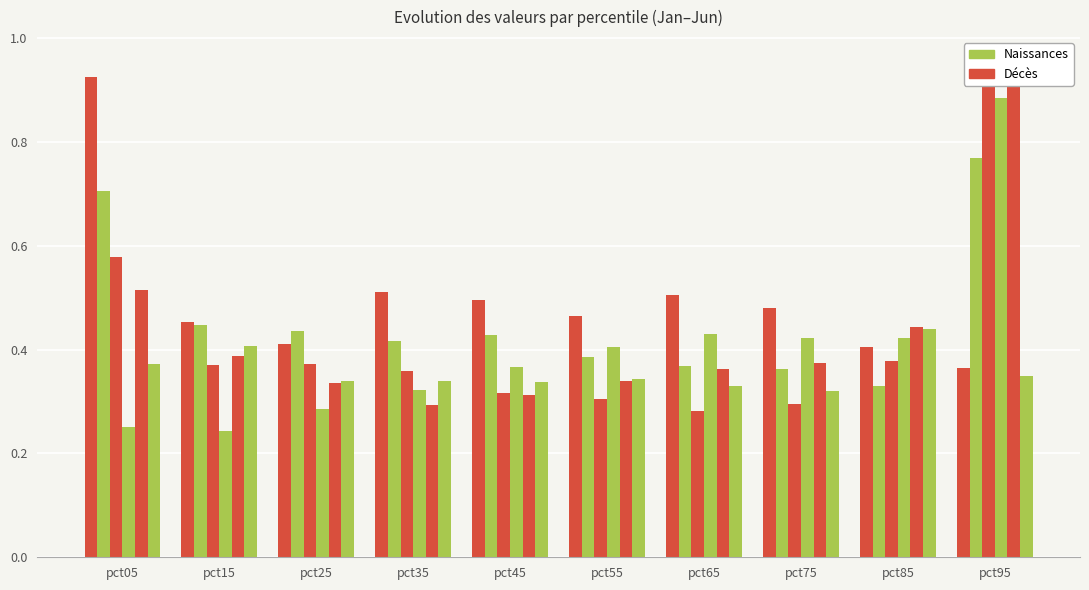

What is the value of the Apr bar at the 2nd from the left?

0.2